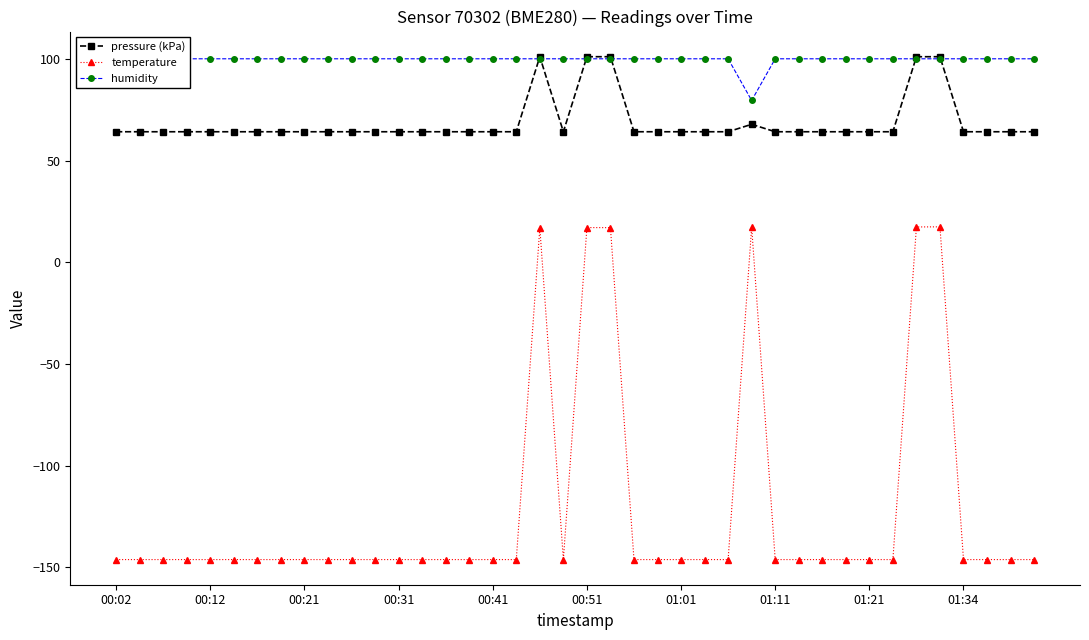

True or false: temperature and humidity intersect in this chart.

False